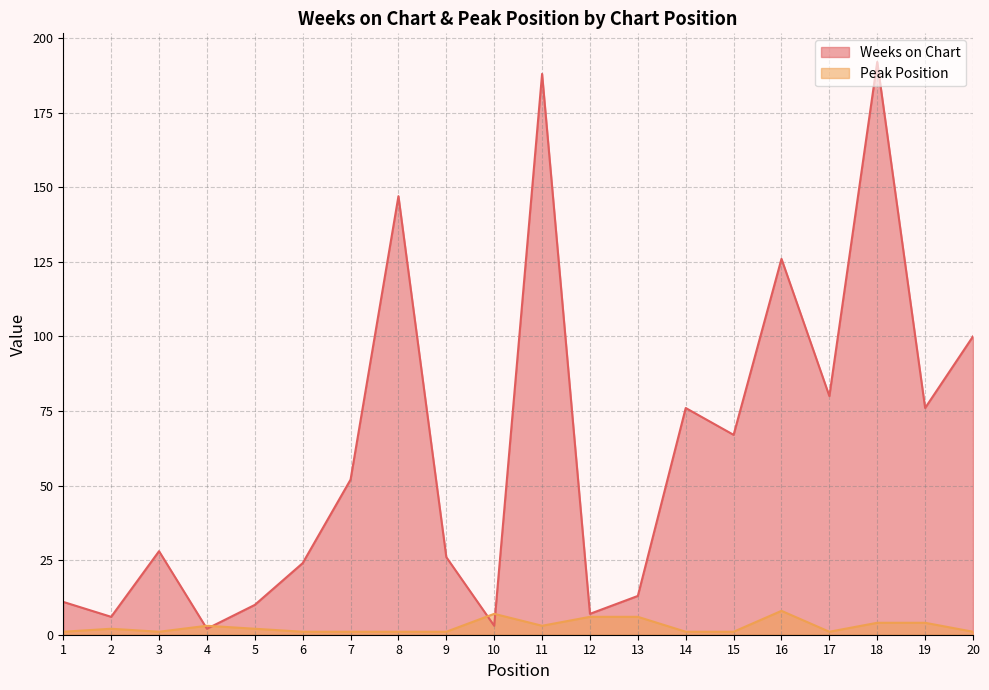

Is the value of Peak Position at 3 greater than the value of Weeks on Chart at 6?

No